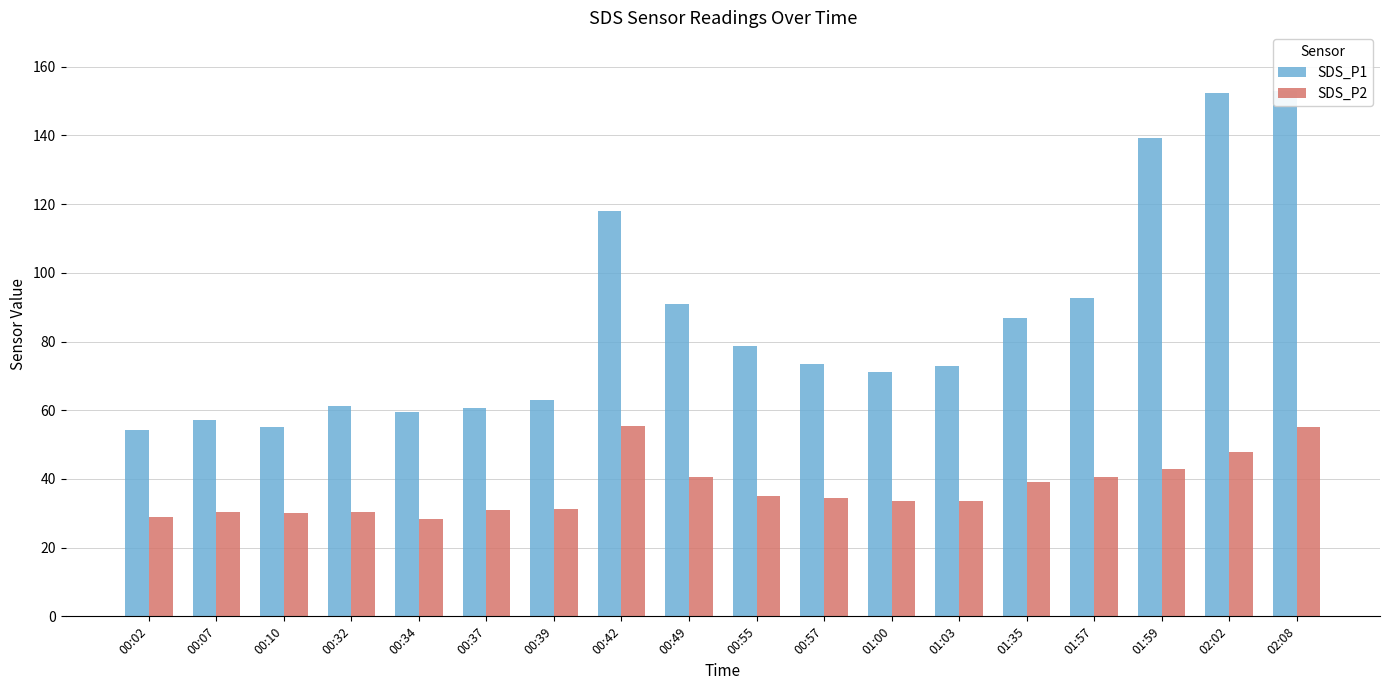

Reading left to right, list all the values displayed in this chart.

SDS_P1: 54.3	57.2	55.2	61.3	59.5	60.8	62.9	118.1	91.0	78.6	73.4	71.1	73.0	86.8	92.5	139.1	152.5	152.8
SDS_P2: 29.0	30.3	29.9	30.5	28.4	30.9	31.2	55.5	40.6	35.0	34.4	33.5	33.7	39.2	40.7	42.8	47.7	55.0